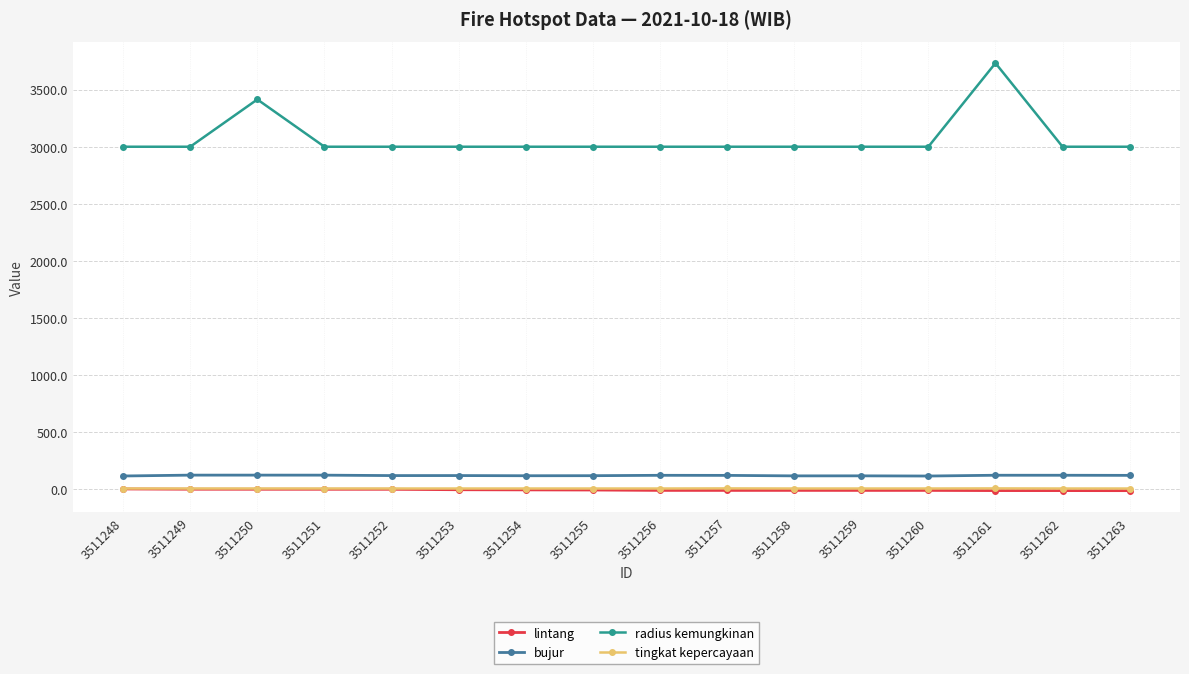

How many values in the tingkat kepercayaan series exceed 8?

2